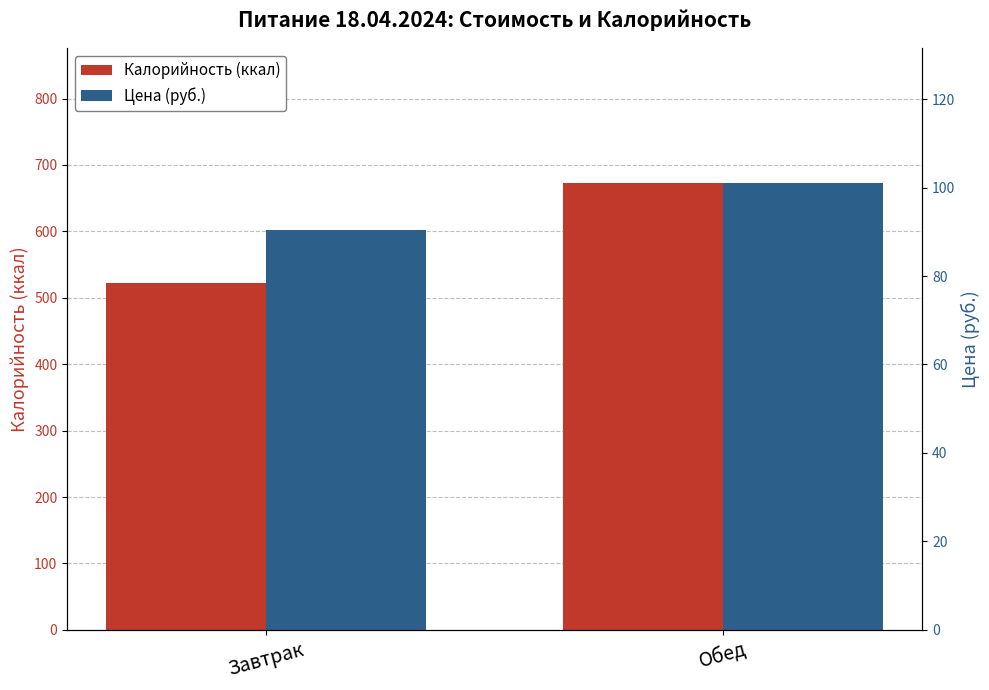

What are all the series names shown in the legend?

Калорийность (ккал), Цена (руб.)